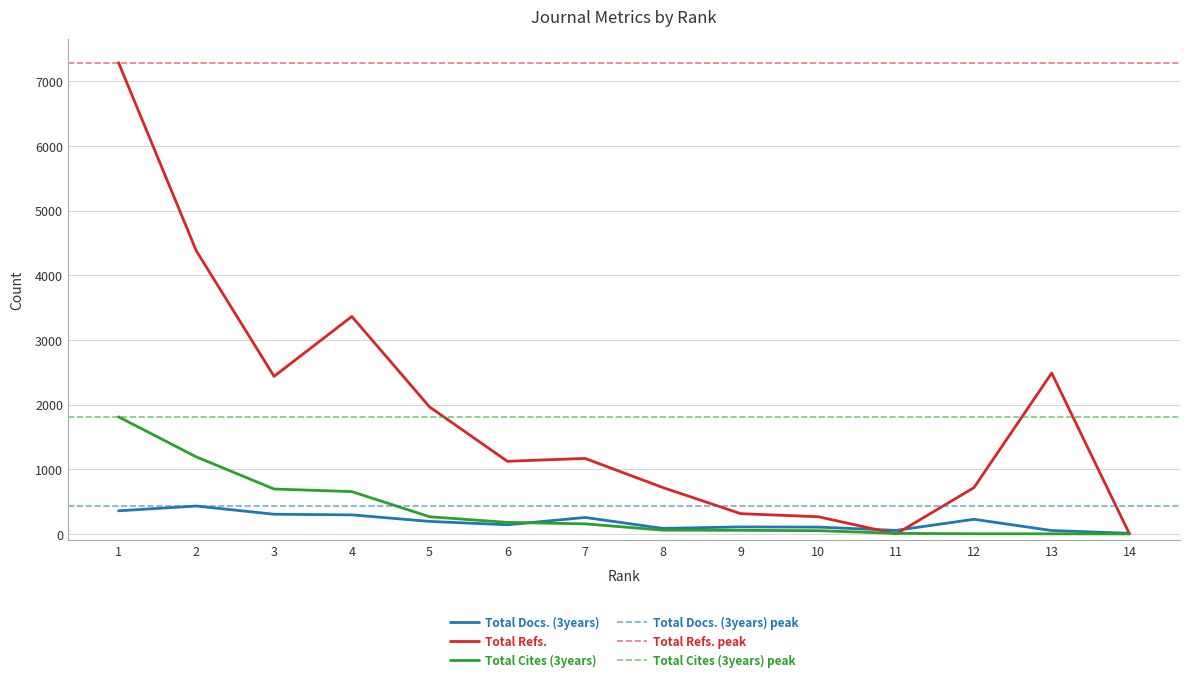

At which category is the sum across all series the highest?

1